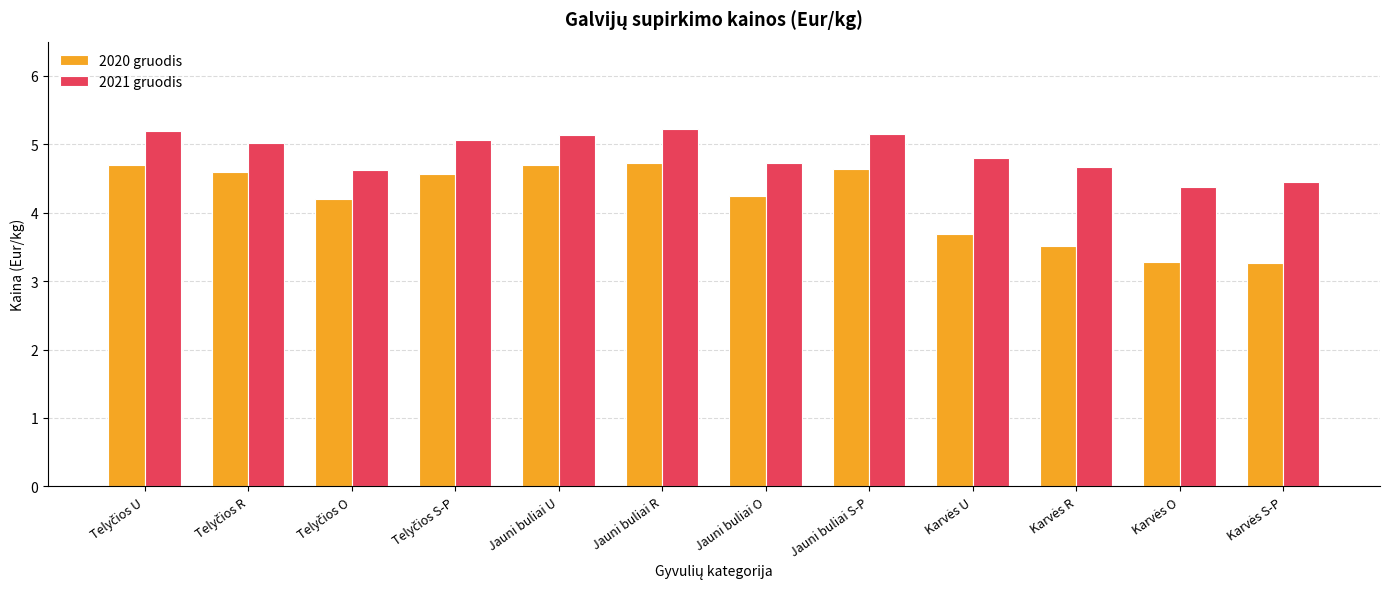

What is the sum of all 2020 gruodis values?

50.1